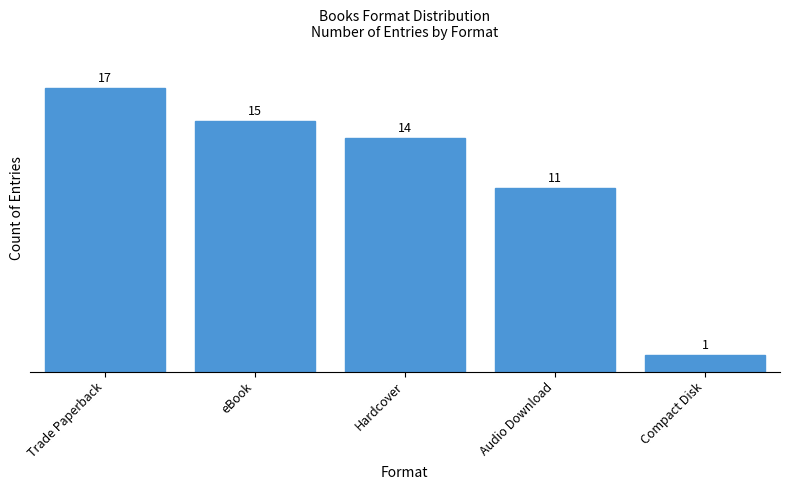

How many values are below 14?

2